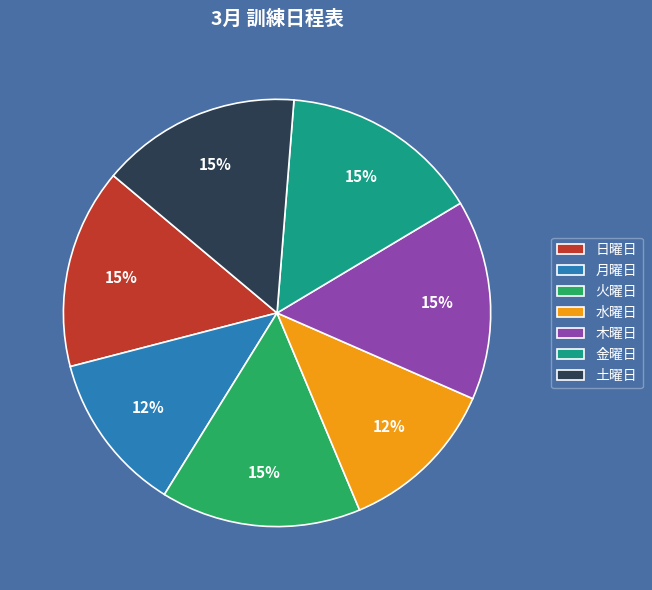

To the nearest percent, what is the difference between the largest and smallest slice percentages?

3%